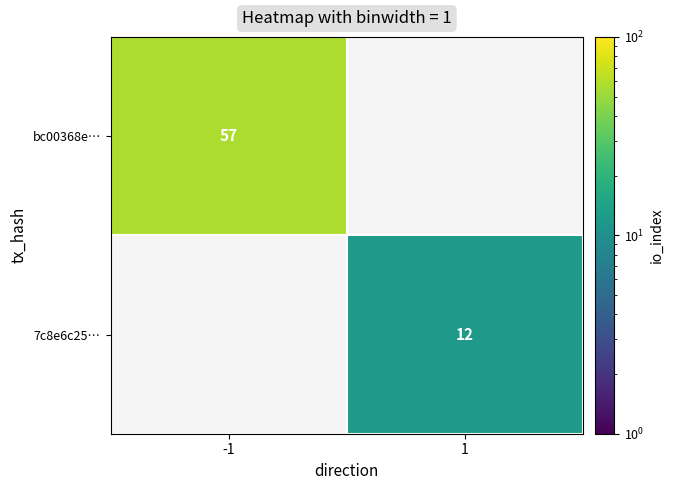

Is it true that bc00368e… equals 98 at -1?

False